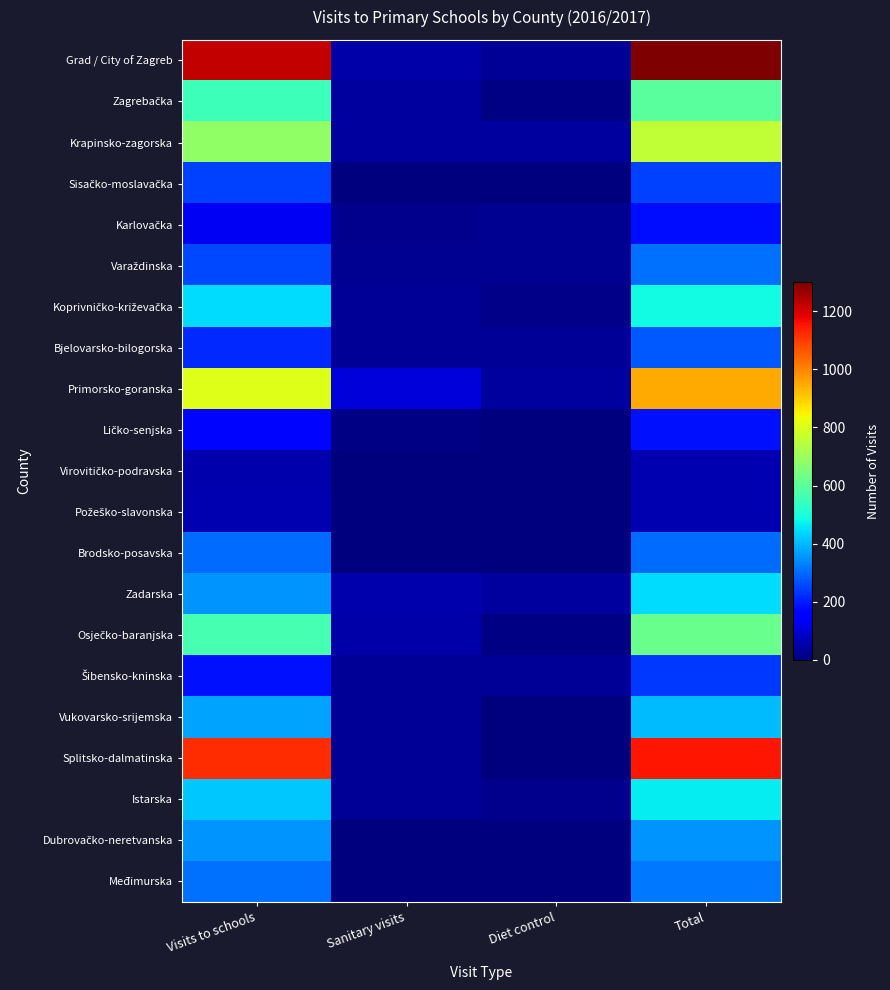

At which category does the chart reach its minimum across all series?

Sanitary visits